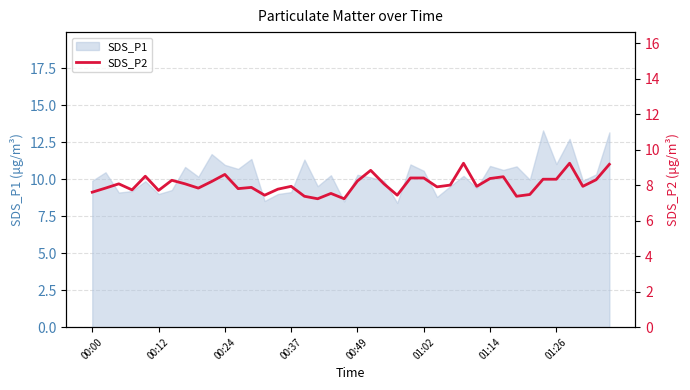

Reading left to right, extract all data points from this chart.

7.6	7.8	8.1	7.7	8.5	7.7	8.3	8.1	7.8	8.2	8.6	7.8	7.9	7.4	7.8	7.9	7.4	7.2	7.5	7.2	8.2	8.8	8.1	7.4	8.4	8.4	7.9	8.0	9.2	7.9	8.4	8.5	7.4	7.5	8.3	8.3	9.2	7.9	8.3	9.2